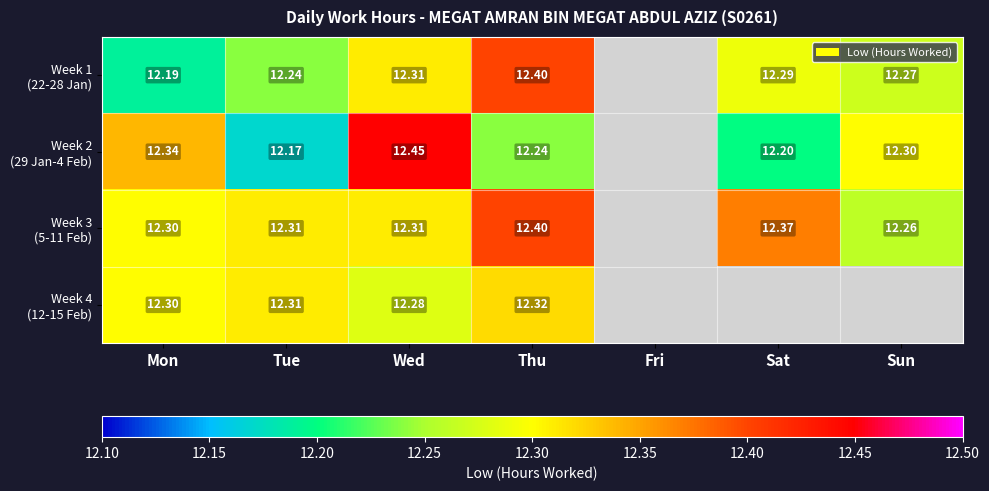

At how many categories does at least one series exceed 12?

6